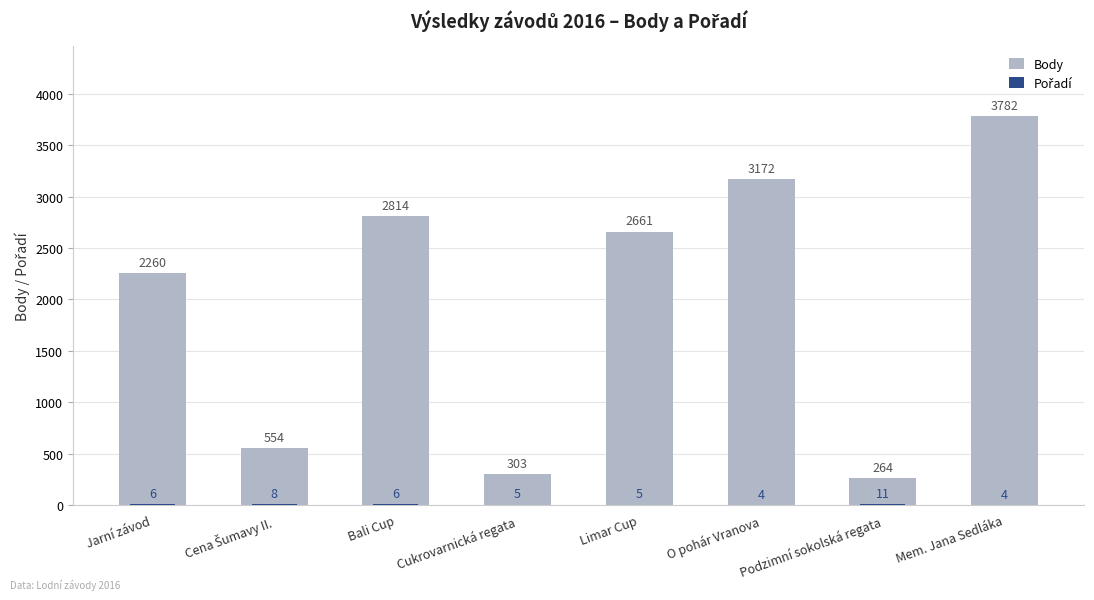

What is the label of the 6th bar from the left?

O pohár Vranova